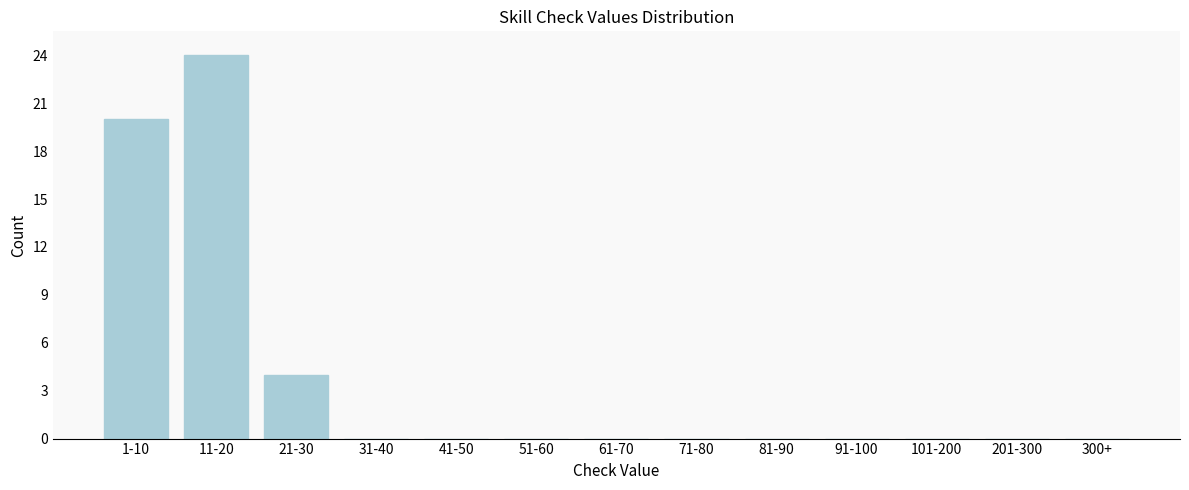

Reading left to right, extract all data points from this chart.

1-10=20	11-20=24	21-30=4	31-40=0	41-50=0	51-60=0	61-70=0	71-80=0	81-90=0	91-100=0	101-200=0	201-300=0	300+=0